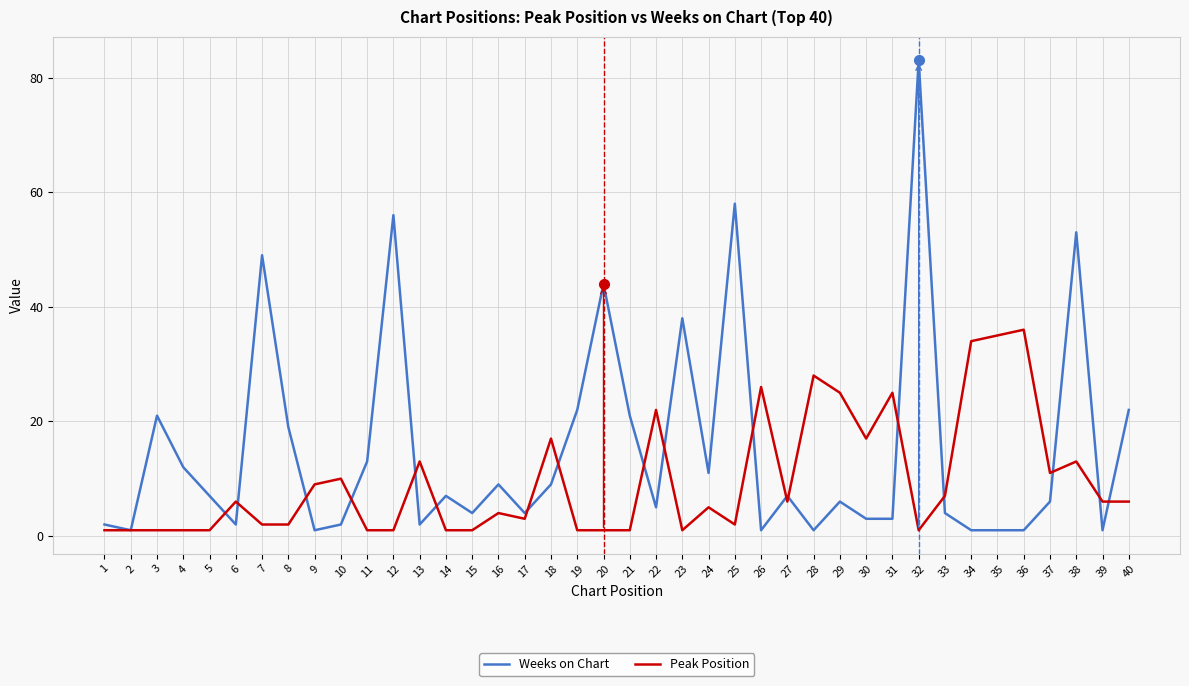

How many values in the Weeks on Chart series are below 7?

20